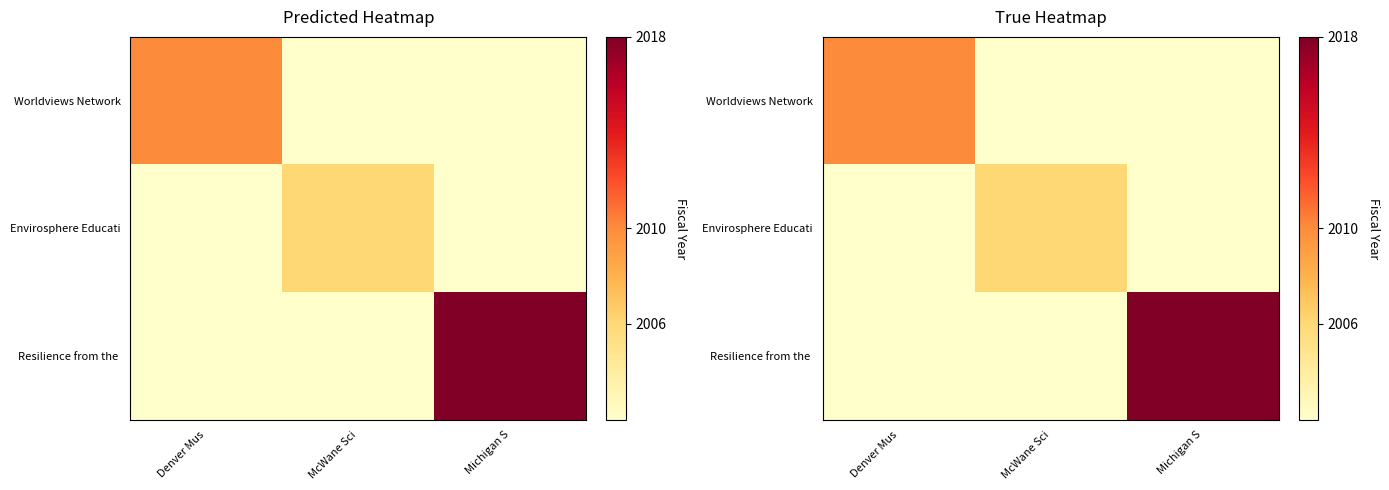

Is the value of Resilience from the at Denver Mus greater than the value of Worldviews Network at McWane Sci?

No